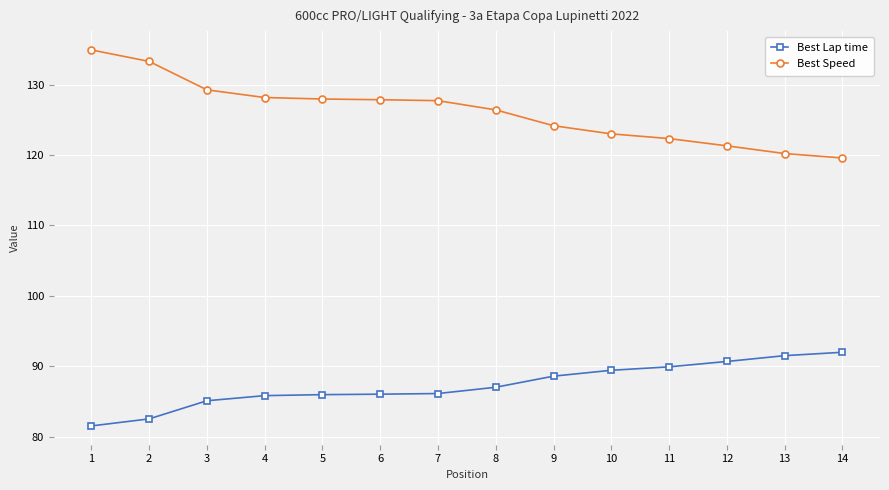

True or false: Best Speed and Best Lap time intersect in this chart.

False